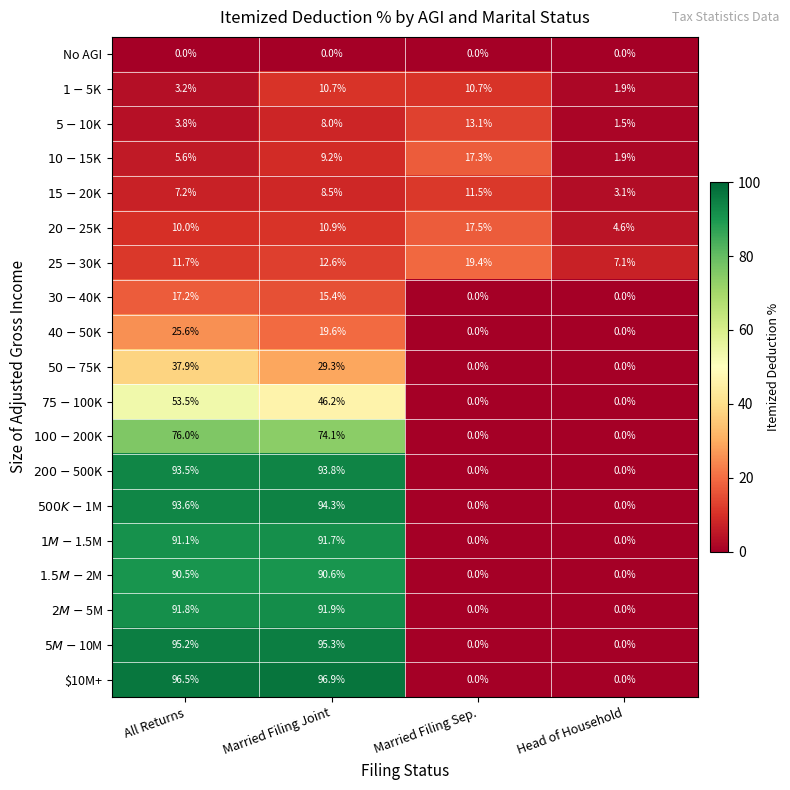

Rank the series by their maximum value, from lowest to highest.

No AGI, $1-$5K, $15-$20K, $5-$10K, $30-$40K, $10-$15K, $20-$25K, $25-$30K, $40-$50K, $50-$75K, $75-$100K, $100-$200K, $1.5M-$2M, $1M-$1.5M, $2M-$5M, $200-$500K, $500K-$1M, $5M-$10M, $10M+